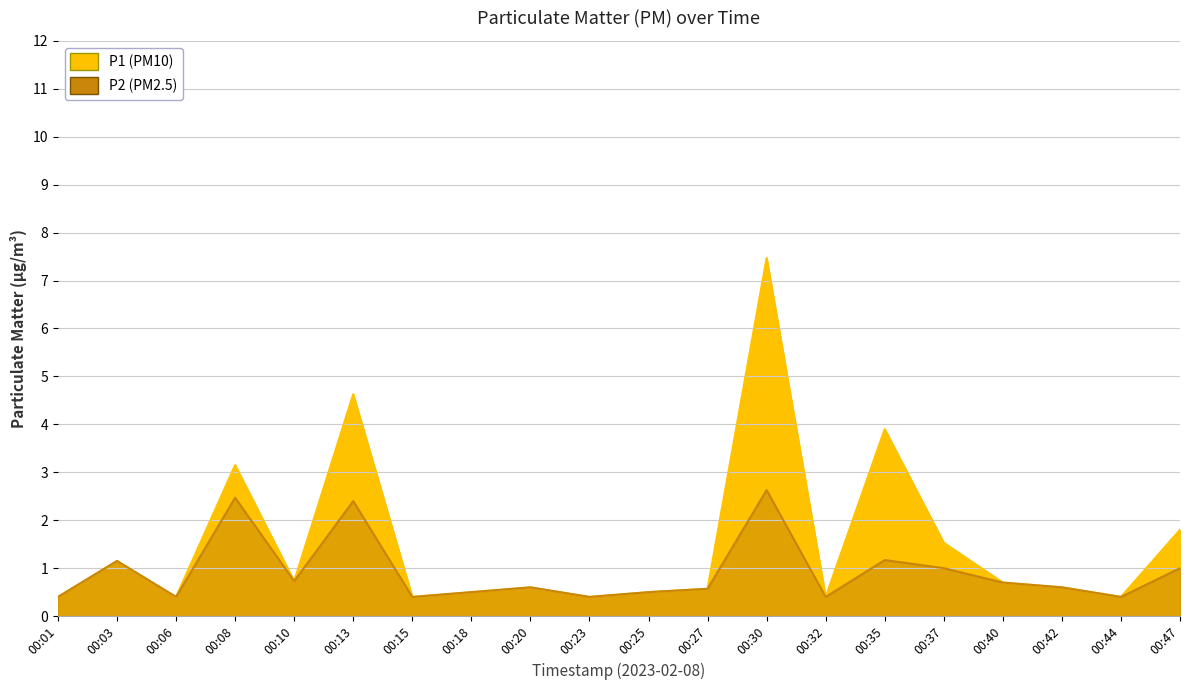

List the labels in order of P2 value, largest first.

00:30, 00:08, 00:13, 00:35, 00:03, 00:37, 00:47, 00:10, 00:40, 00:20, 00:42, 00:27, 00:18, 00:25, 00:01, 00:06, 00:15, 00:23, 00:32, 00:44